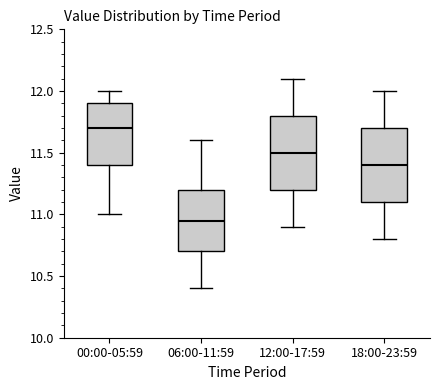

Reading left to right, transcribe this box plot: for each box, give where its median line is, the range the box spans, and where its two whiskers end, as read against the y-axis. The values are not printed on the chart, so give them approximately, as read against the axis.

00:00-05:59: median 11.70, box 11.40 to 11.90, whiskers 11.00 to 12.00
06:00-11:59: median 10.95, box 10.70 to 11.20, whiskers 10.40 to 11.60
12:00-17:59: median 11.50, box 11.20 to 11.80, whiskers 10.90 to 12.10
18:00-23:59: median 11.40, box 11.10 to 11.70, whiskers 10.80 to 12.00